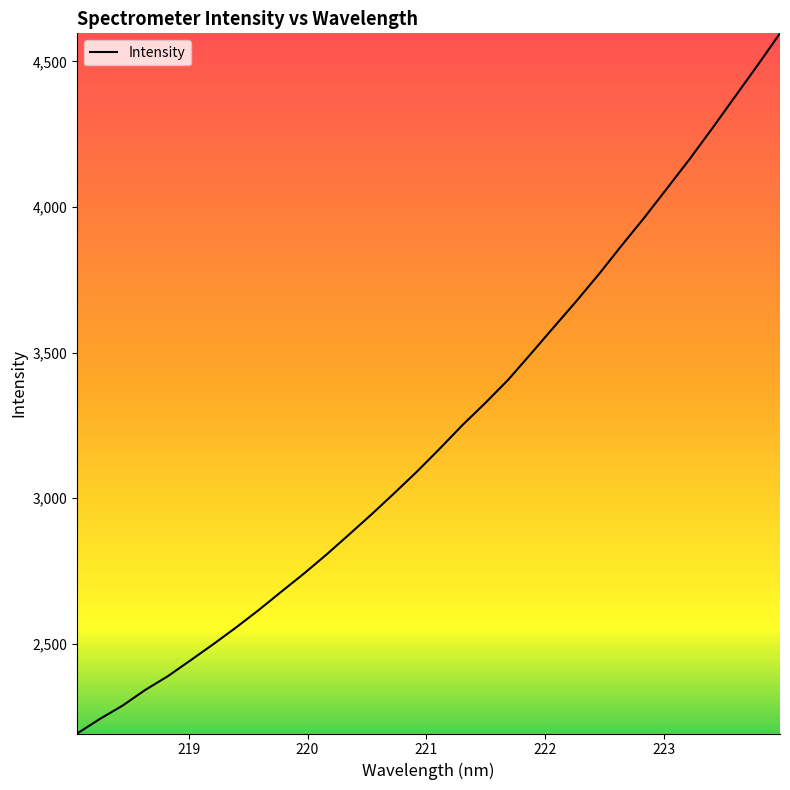

Is this an area chart (filled region under the line)?

No